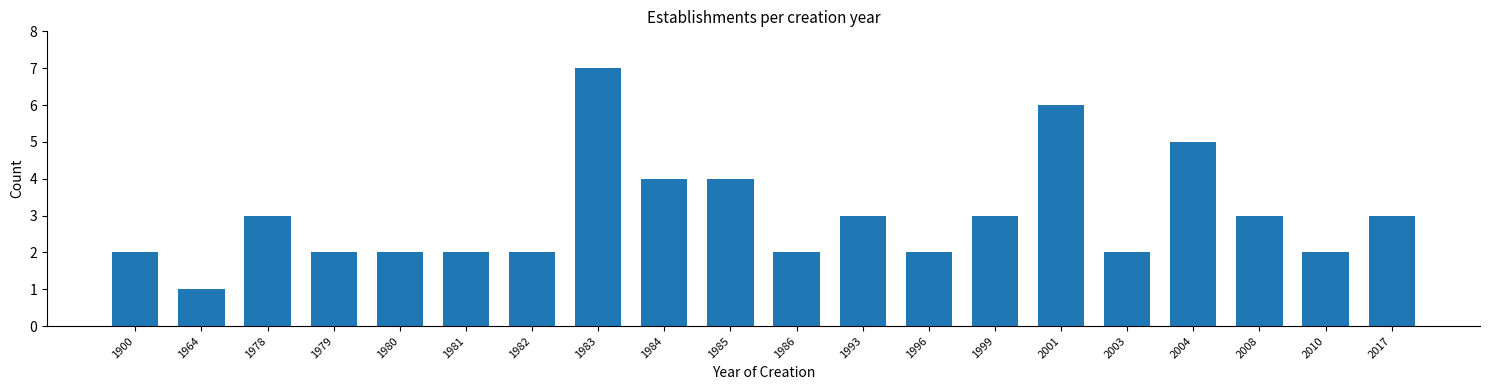

Reading left to right, transcribe all the data shown in this chart.

1900=2	1964=1	1978=3	1979=2	1980=2	1981=2	1982=2	1983=7	1984=4	1985=4	1986=2	1993=3	1996=2	1999=3	2001=6	2003=2	2004=5	2008=3	2010=2	2017=3